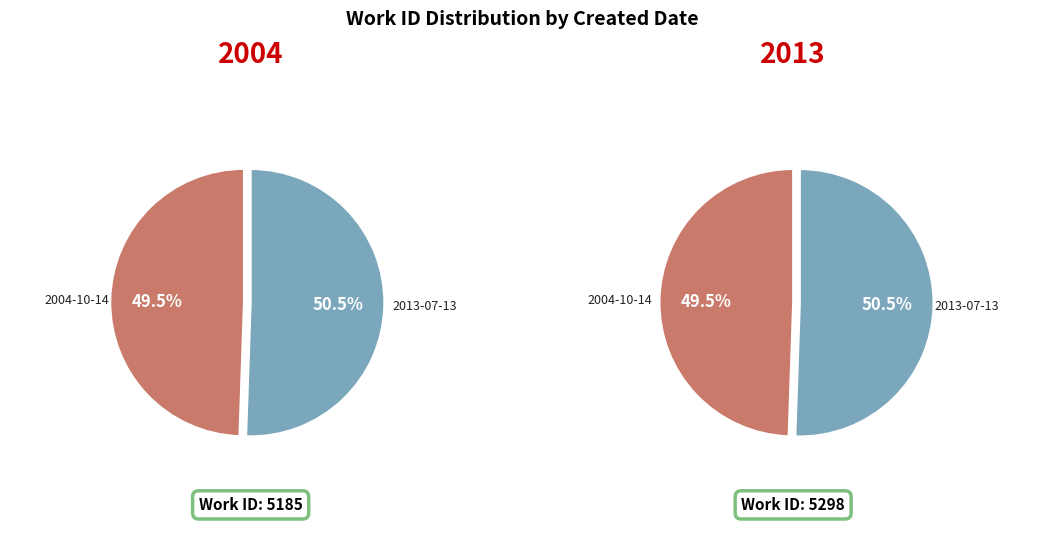

Is 2013-07-13 the majority of the pie?

Yes